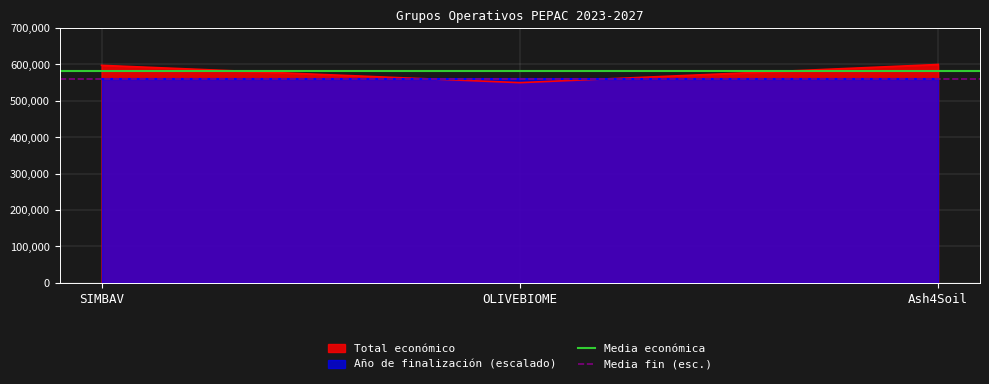

True or false: Total económico has a value of 550111 at OLIVEBIOME.

True